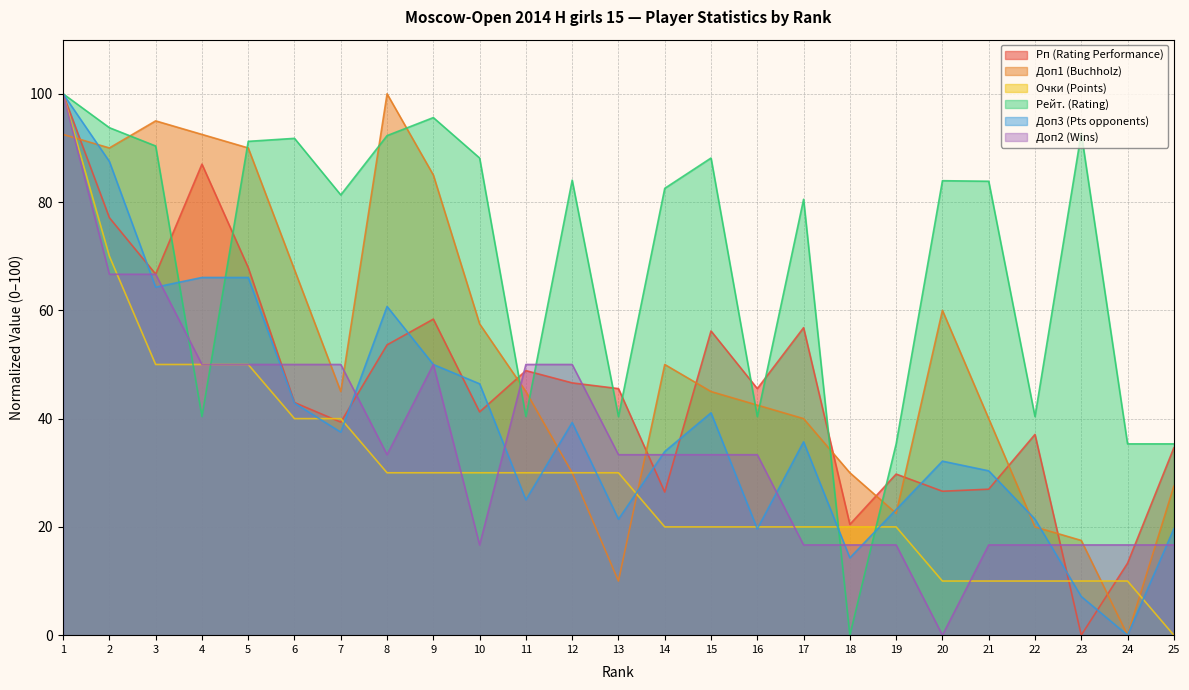

Which series has the largest total across all categories?

Рейт. (Rating)